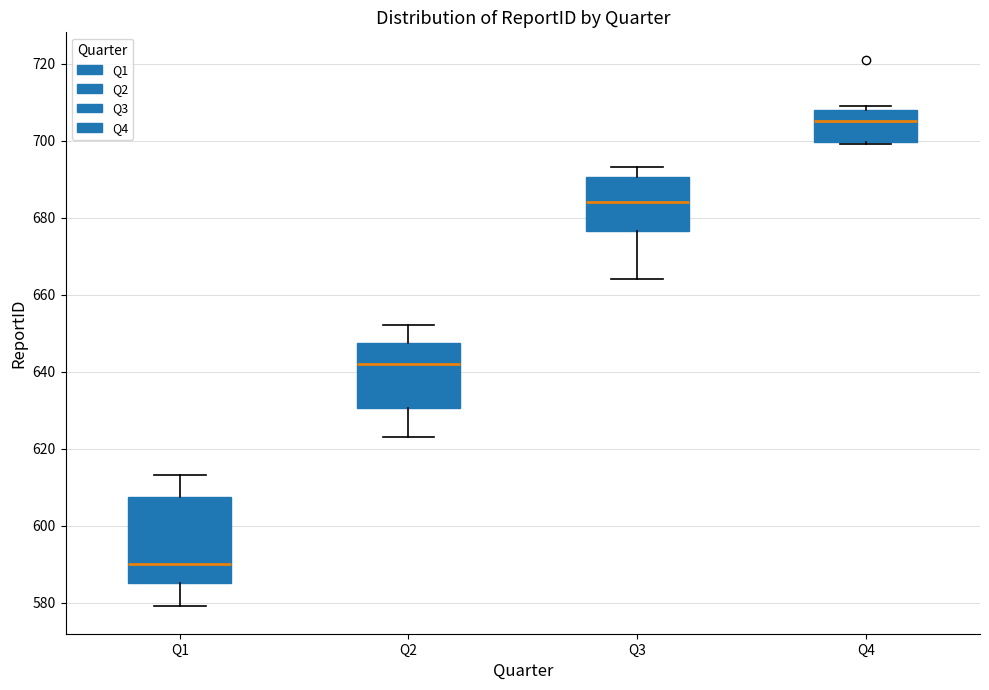

Reading left to right, transcribe this box plot: for each box, give where its median line is, the range the box spans, and where its two whiskers end, as read against the y-axis. The values are not printed on the chart, so give them approximately, as read against the axis.

Q1: median 590, box 586 to 608, whiskers 580 to 614
Q2: median 642, box 630 to 648, whiskers 624 to 652
Q3: median 684, box 676 to 690, whiskers 664 to 694
Q4: median 706, box 700 to 708, whiskers 700 to 710